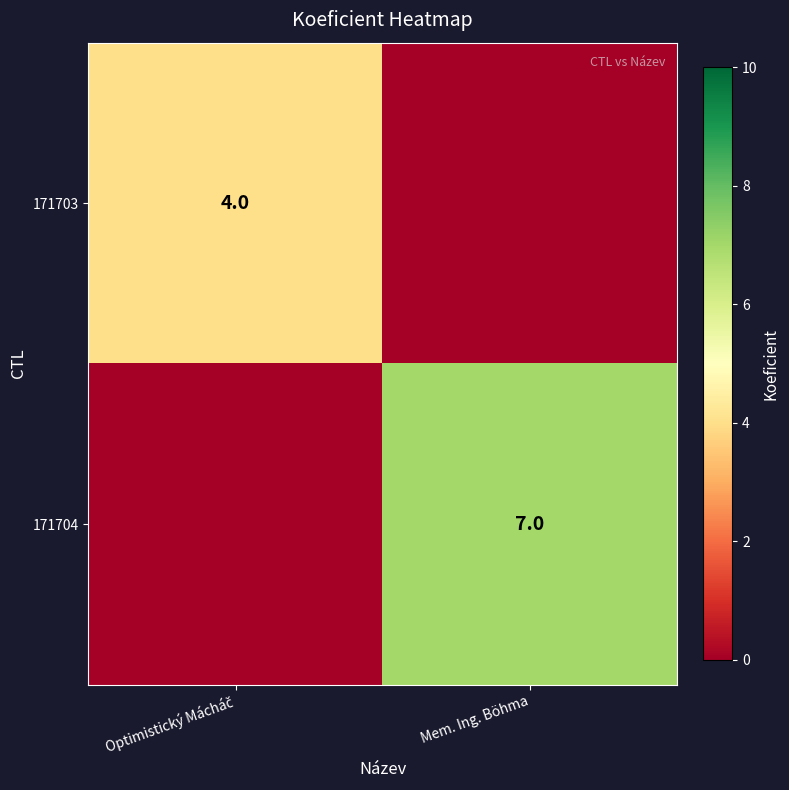

True or false: 171704 has a value of 7 at Mem. Ing. Böhma.

True